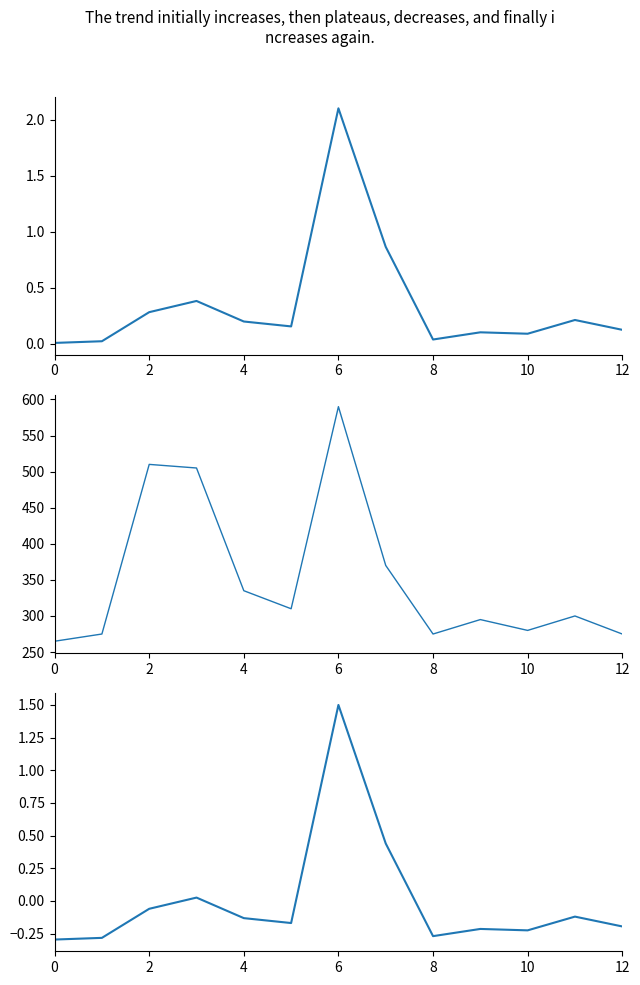

The produit_vtgr_norm series shows -0.4 at 2. True or false?

False